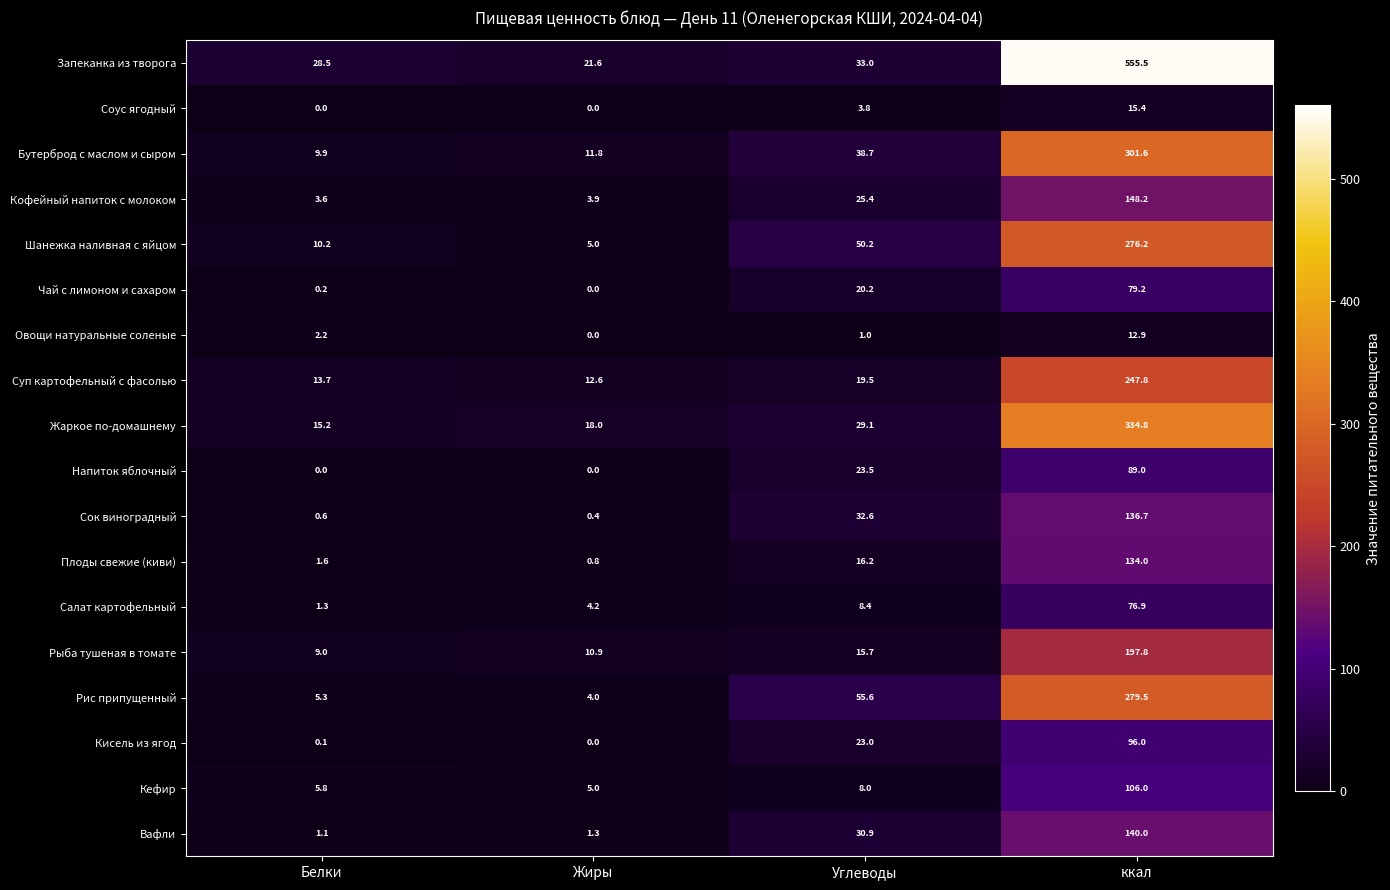

How many categories are shown in the chart?

4